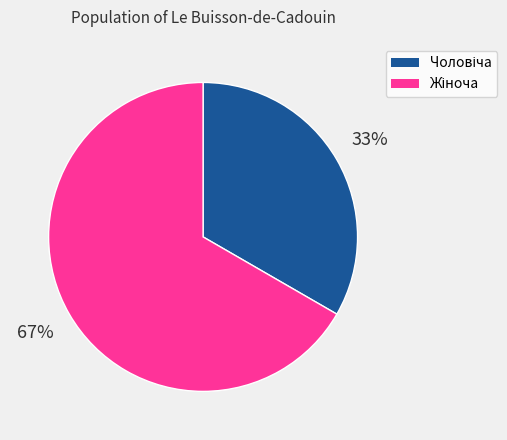

To the nearest percent, what is the average slice percentage?

50%